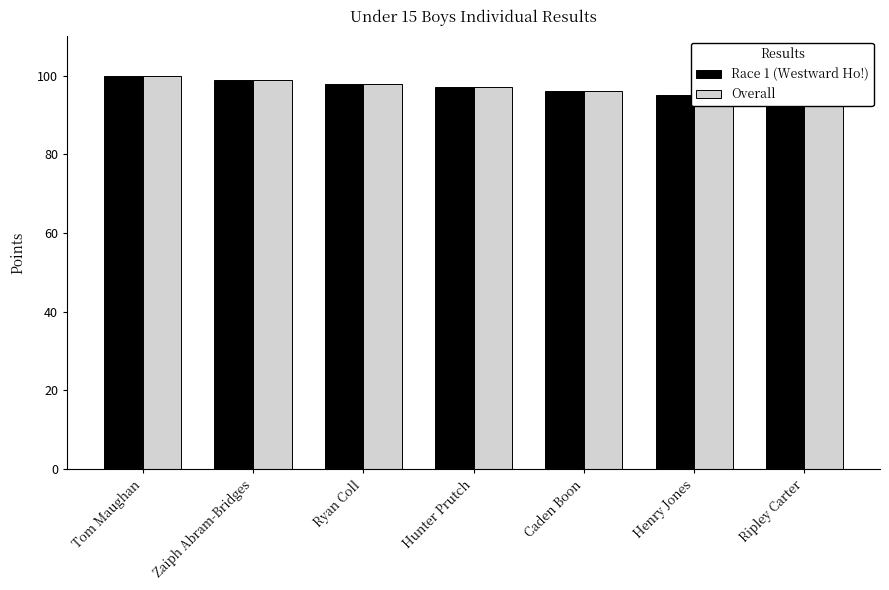

Which series has the widest spread of values?

Race 1 (Westward Ho!)